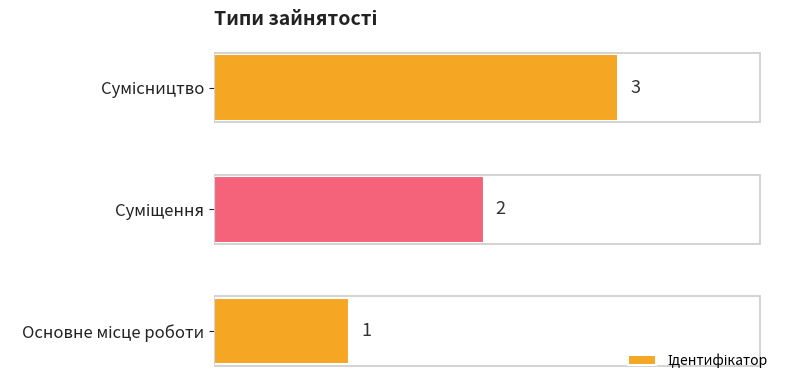

What is the sum of all values?

6